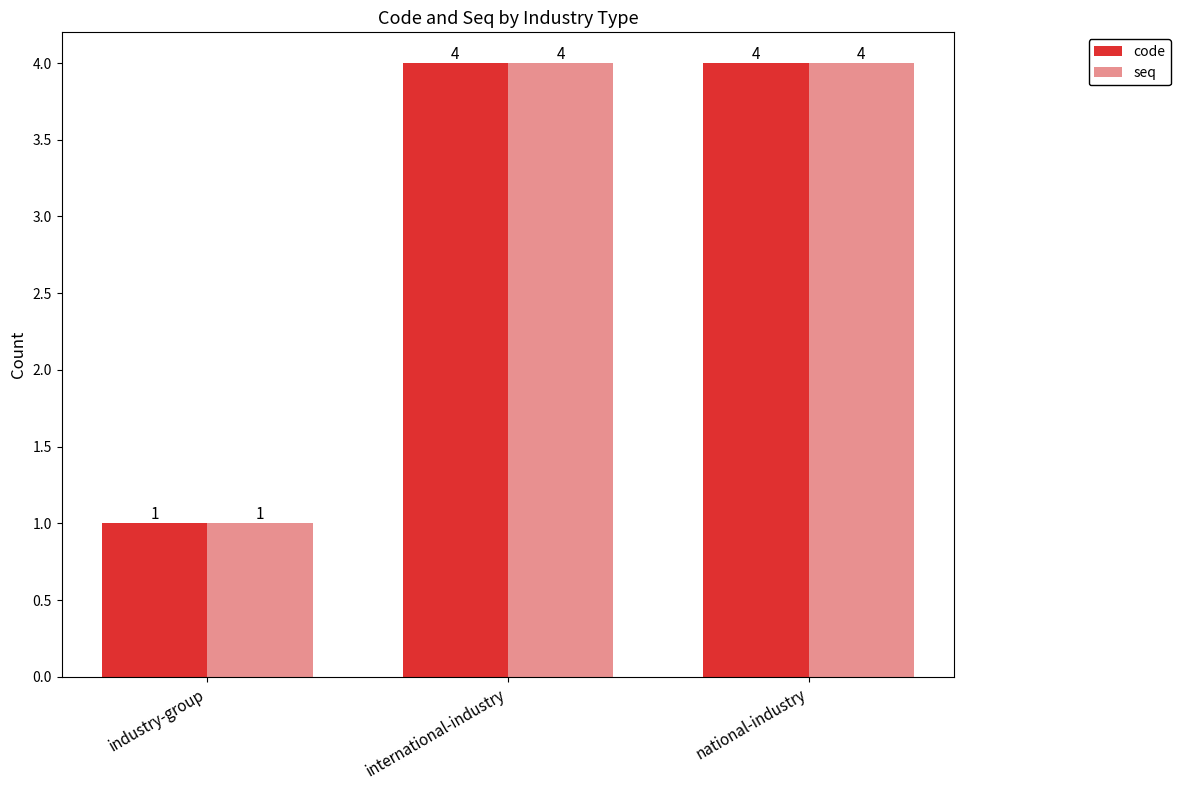

What is the difference between the maximum and minimum values in the seq series?

3